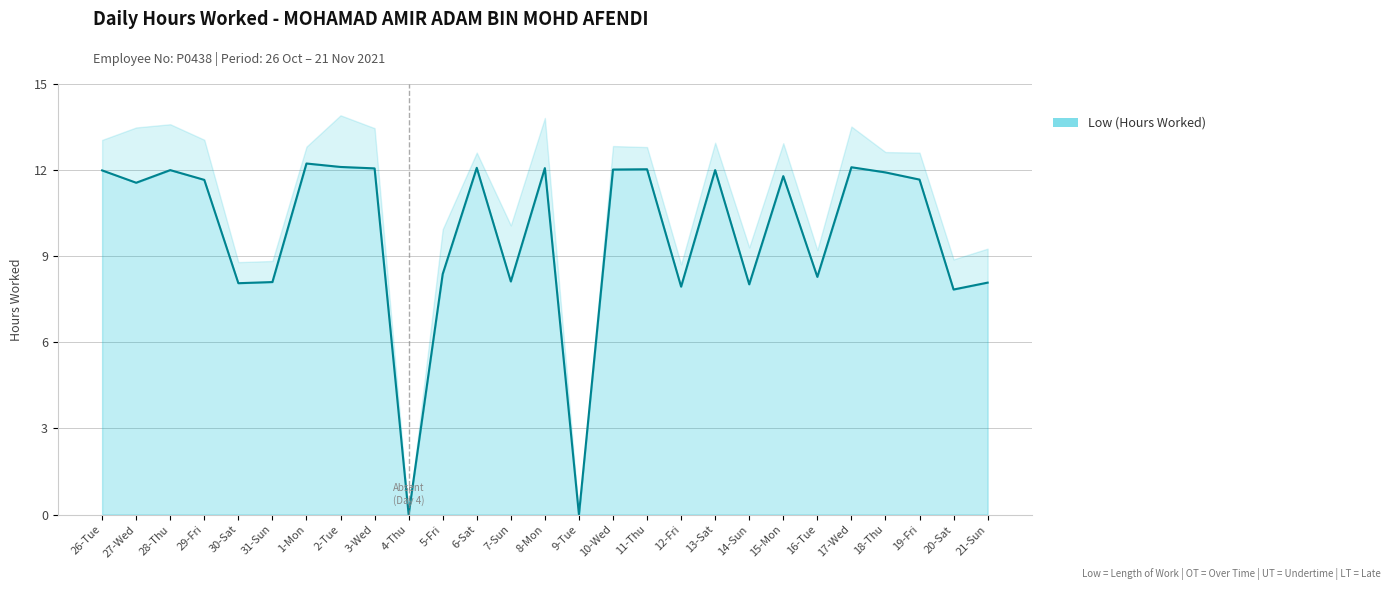

How many distinct data groups are displayed?

1